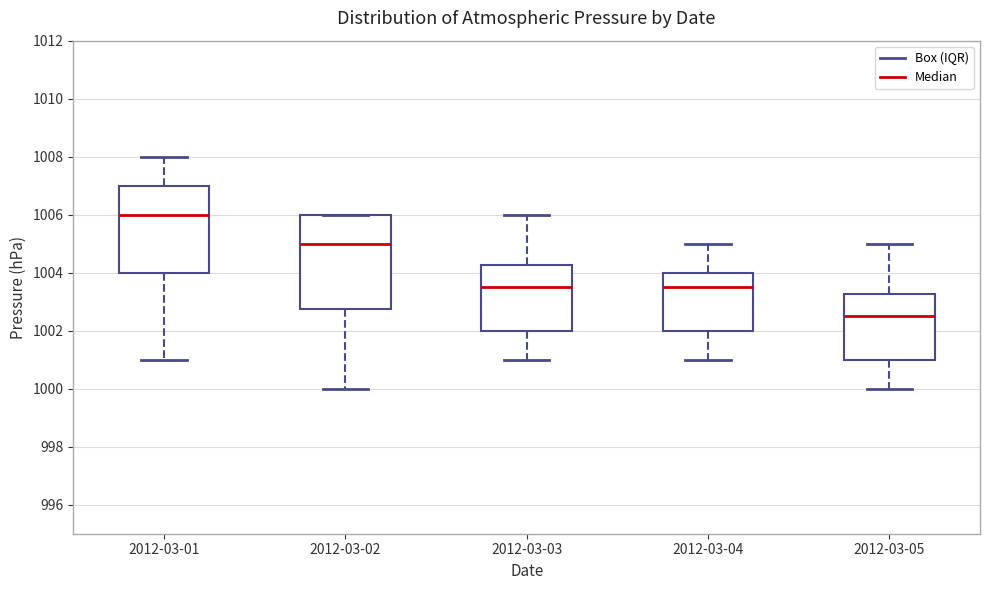

Where does the lower whisker of the box for 2012-03-01 end on the y-axis? The values are not printed on the chart, so give them approximately, as read against the axis.

1001.0